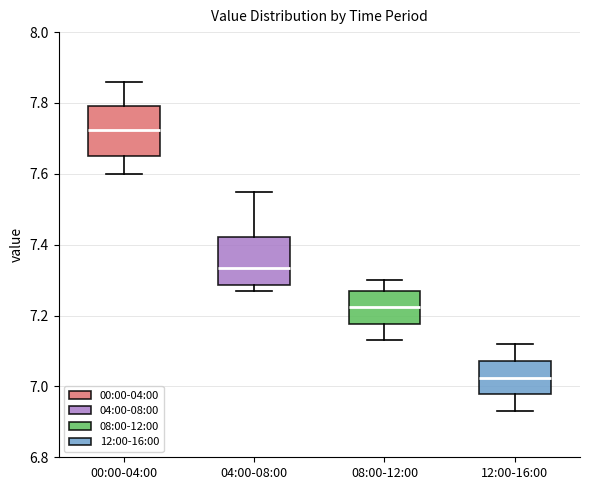

Reading left to right, transcribe this box plot: for each box, give where its median line is, the range the box spans, and where its two whiskers end, as read against the y-axis. The values are not printed on the chart, so give them approximately, as read against the axis.

00:00-04:00: median 7.72, box 7.66 to 7.80, whiskers 7.60 to 7.86
04:00-08:00: median 7.34, box 7.28 to 7.42, whiskers 7.28 (just below the box's lower edge) to 7.56
08:00-12:00: median 7.22, box 7.18 to 7.28, whiskers 7.14 to 7.30
12:00-16:00: median 7.02, box 6.98 to 7.08, whiskers 6.94 to 7.12